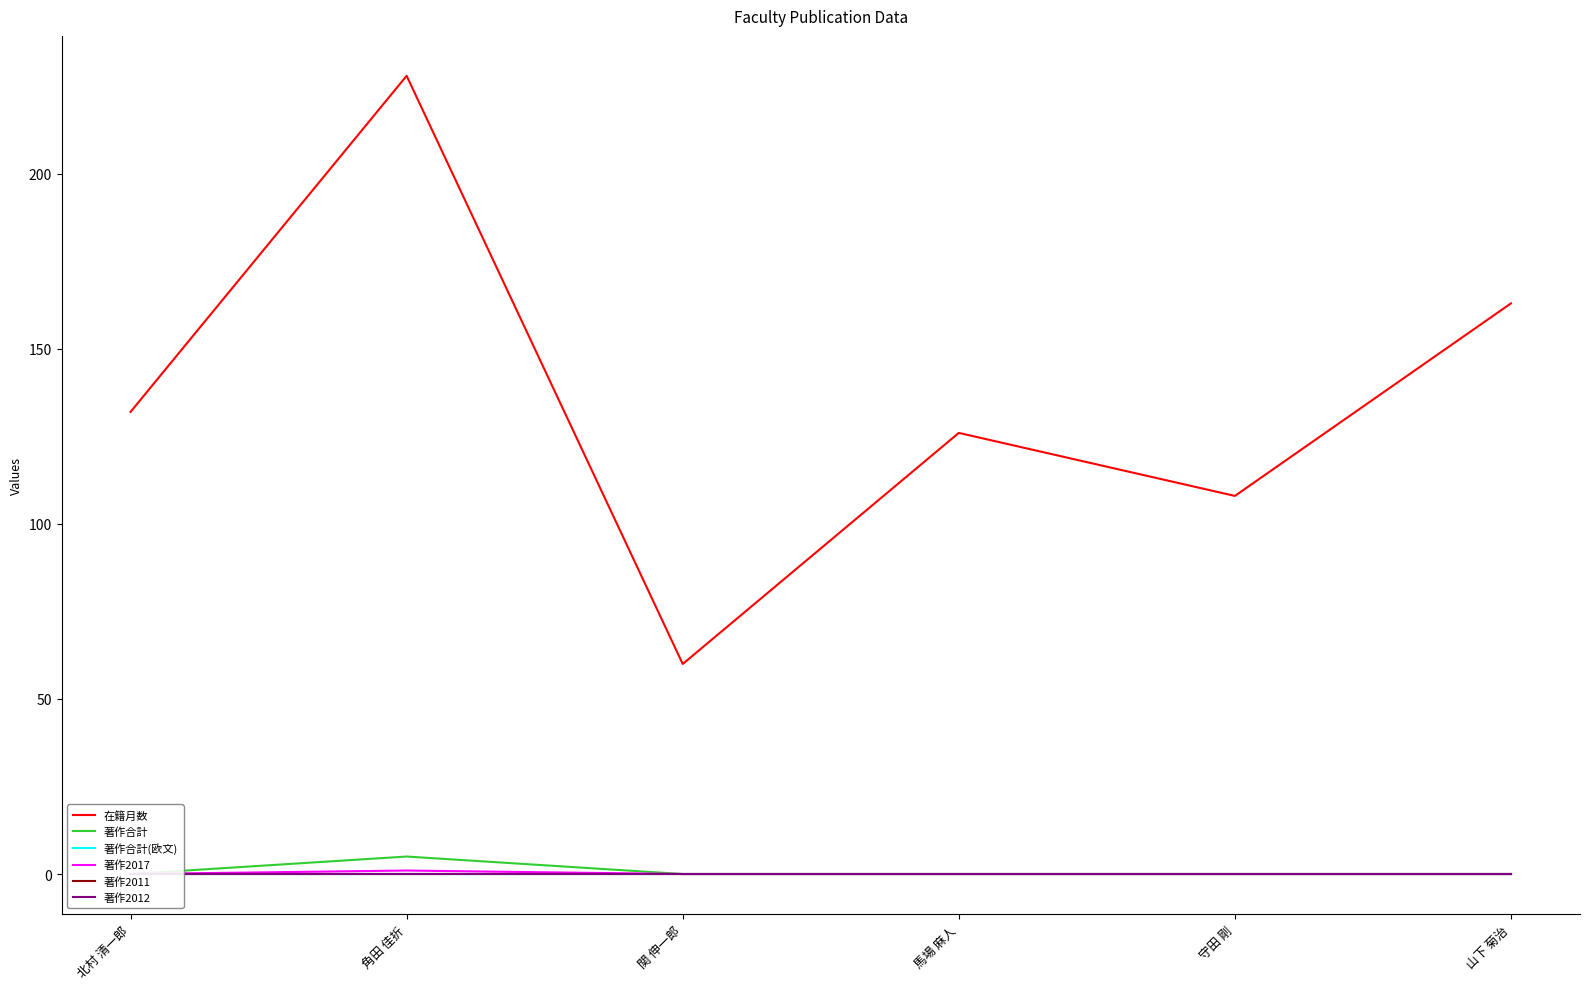

The value of 在籍月数 at 関 伸一郎 is 60. True or false?

True